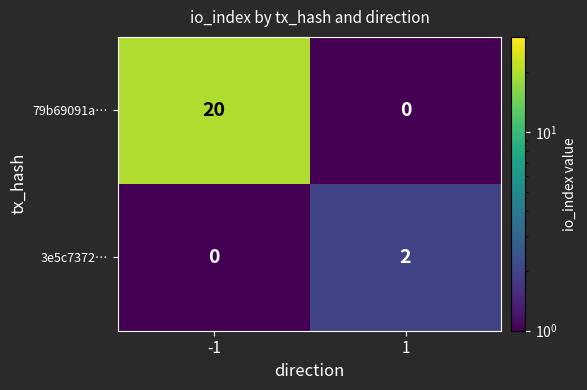

Which series has the largest total across all categories?

79b69091a…